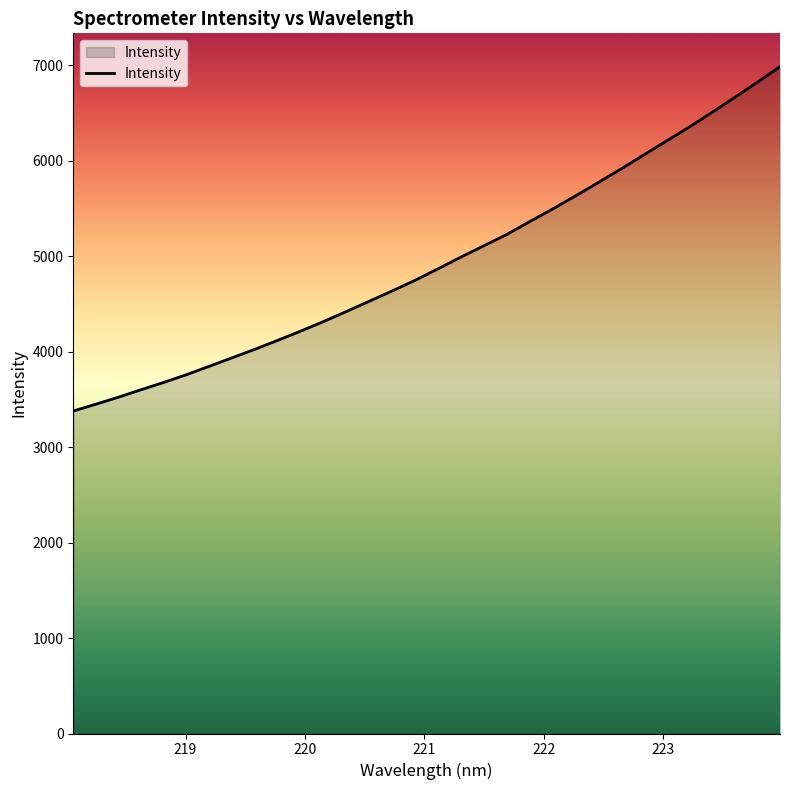

What is the difference between the maximum and minimum values?

3608.5